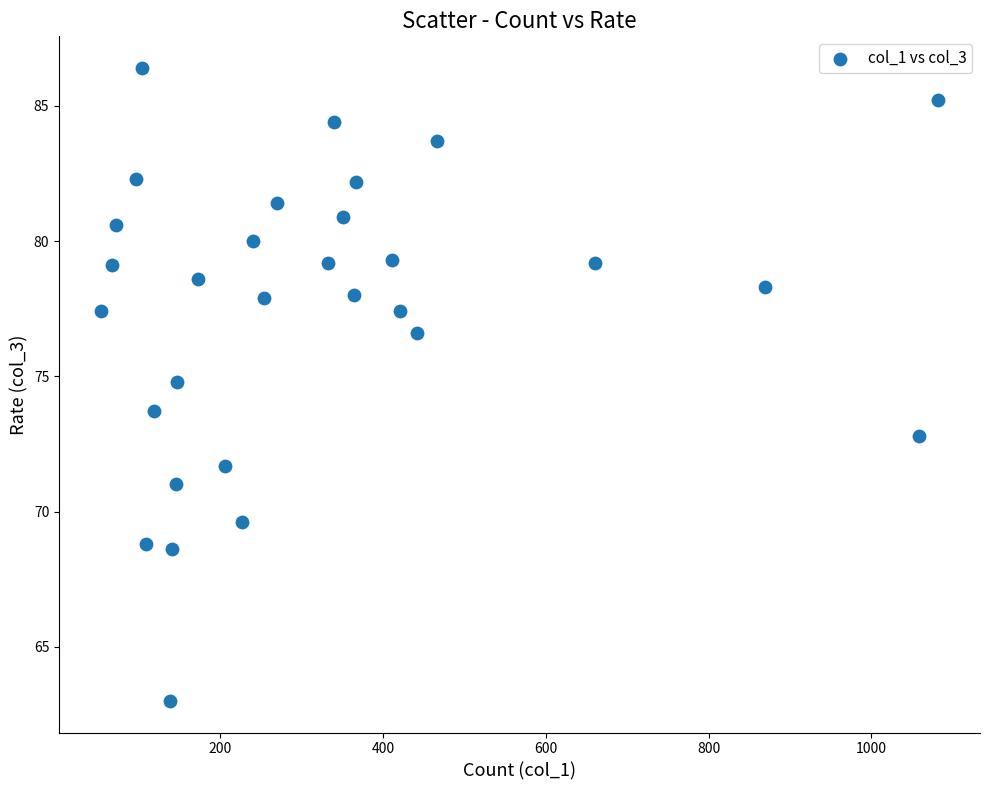

What is the range of X values (max minus min)?

1029.0